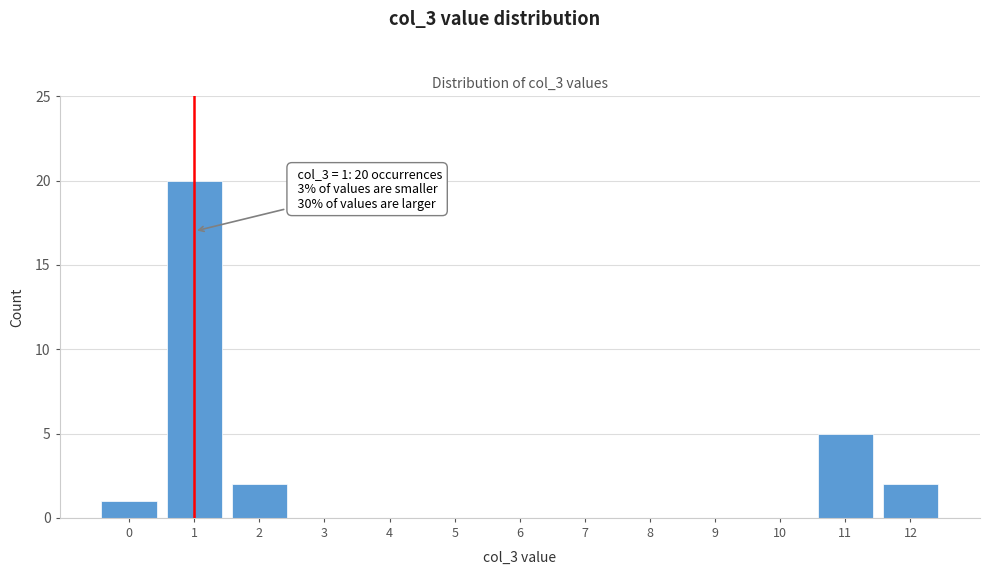

Reading right to left, transcribe all the data shown in this chart.

12=2	11=5	10=0	9=0	8=0	7=0	6=0	5=0	4=0	3=0	2=2	1=20	0=1